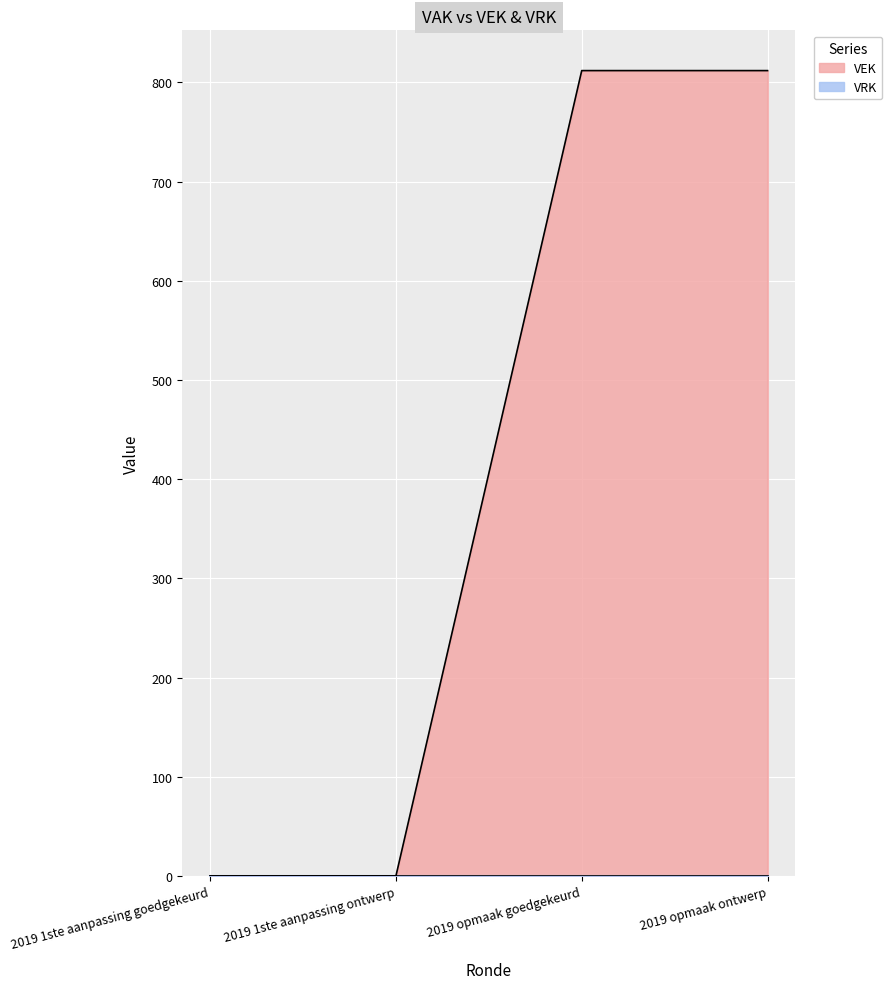

What is the average value?

406